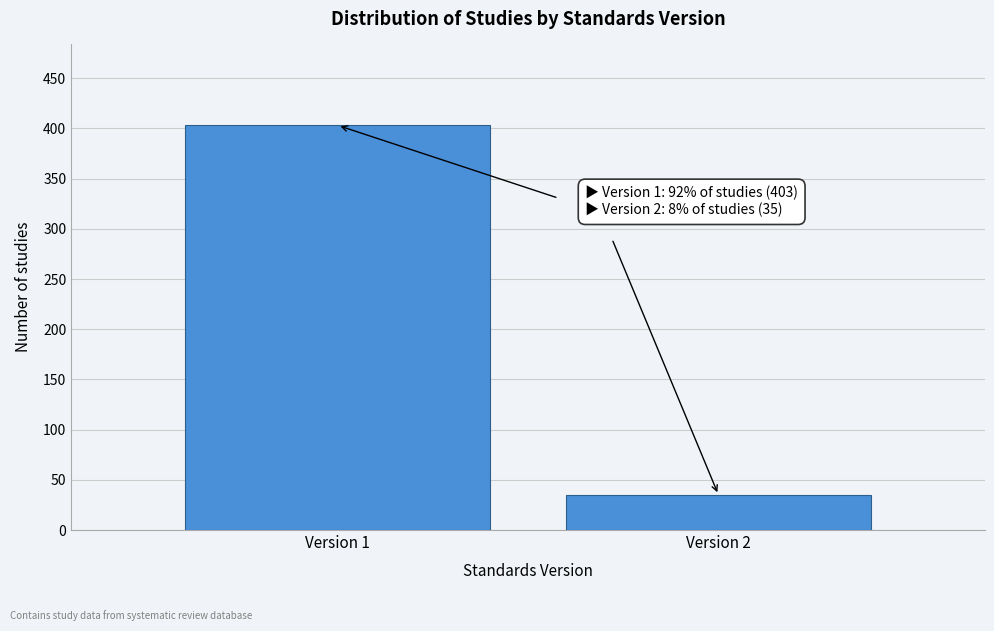

Reading left to right, what are all the values shown in this chart?

403	35